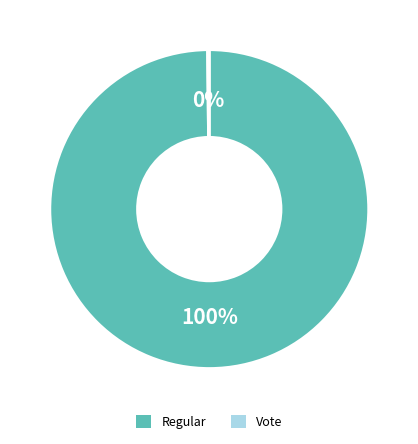

Is there a majority slice in this chart?

Yes